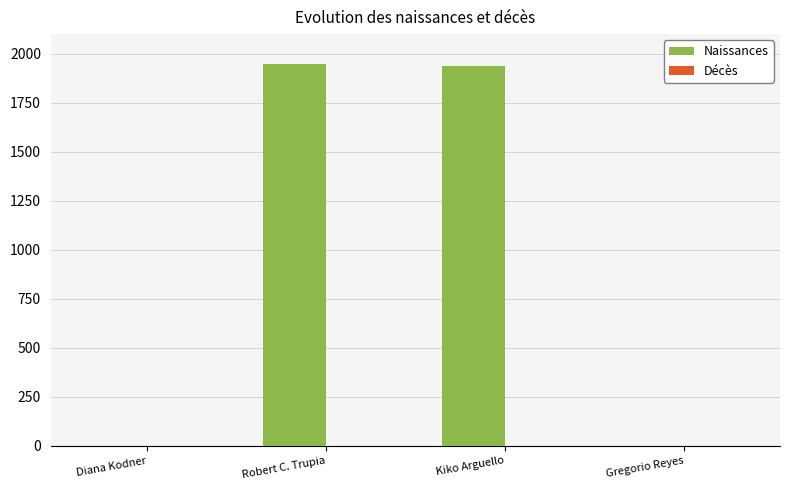

Reading left to right, extract all data points from this chart.

Diana Kodner=0	Robert C. Trupia=1948	Kiko Arguello=1939	Gregorio Reyes=0